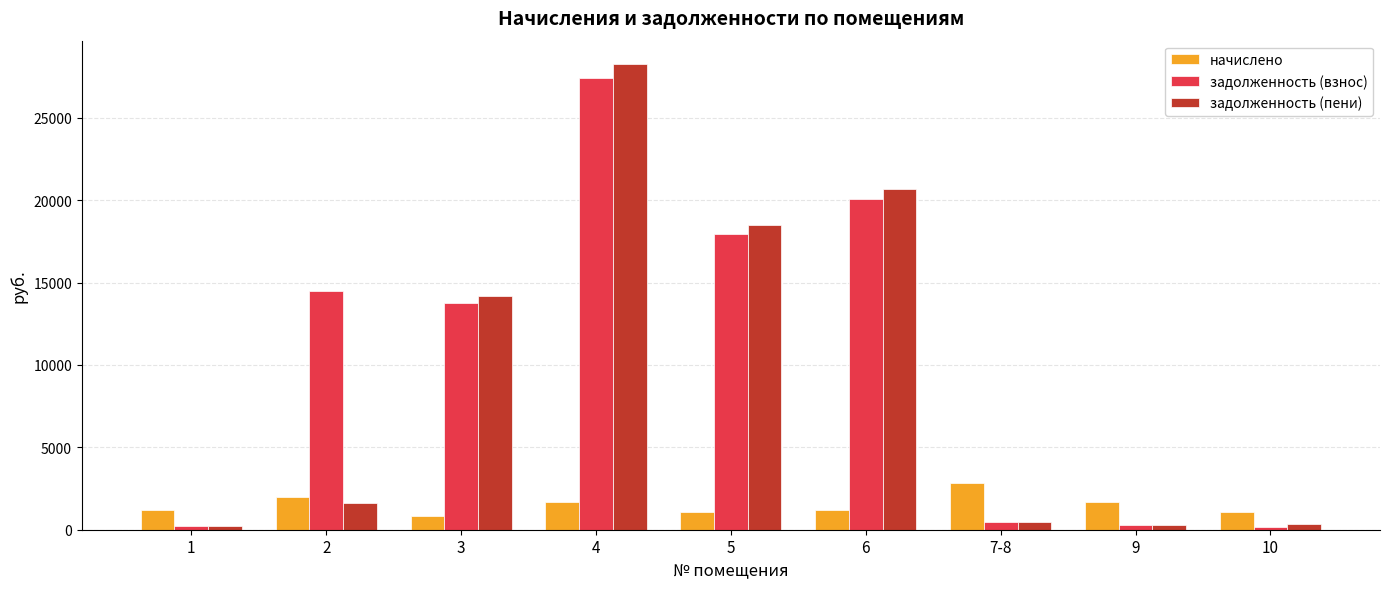

What is the sum of the задолженность (пени) values at 9 and 7-8?

755.1